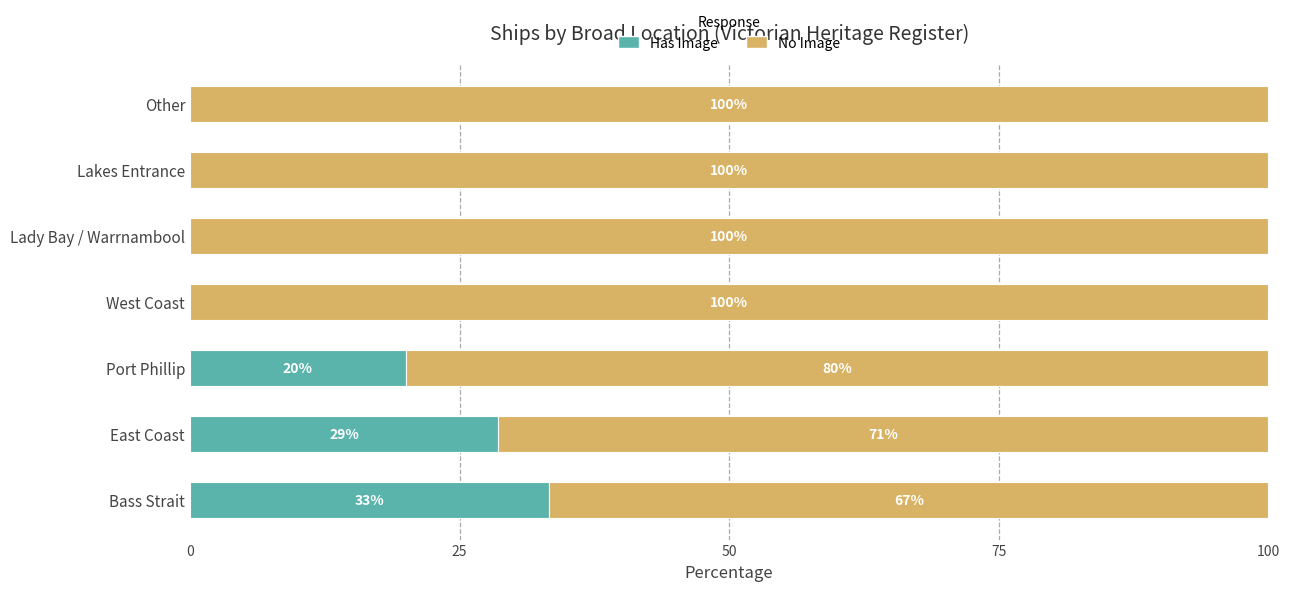

Where is Has Image nearest to the value 16?

Port Phillip